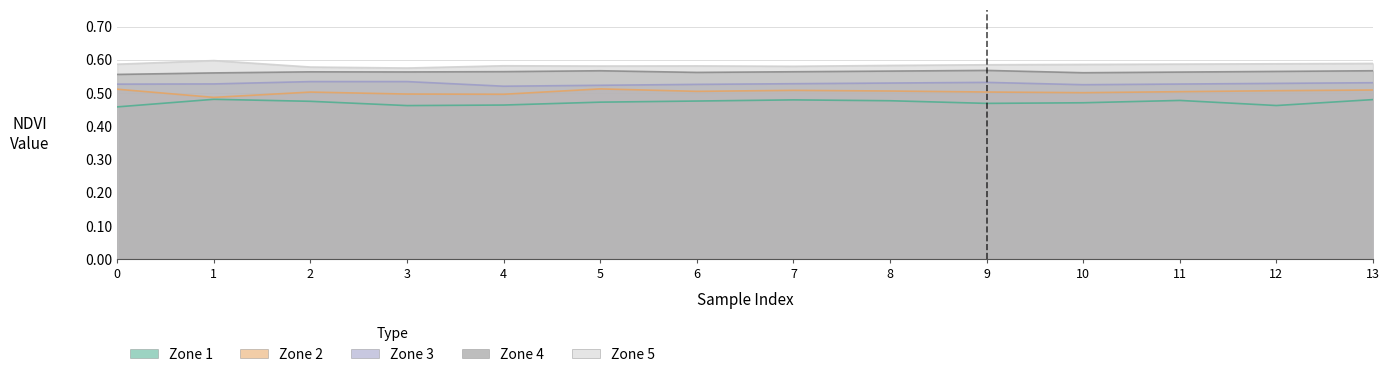

How many interior local valleys does the Zone 1 series have?

3